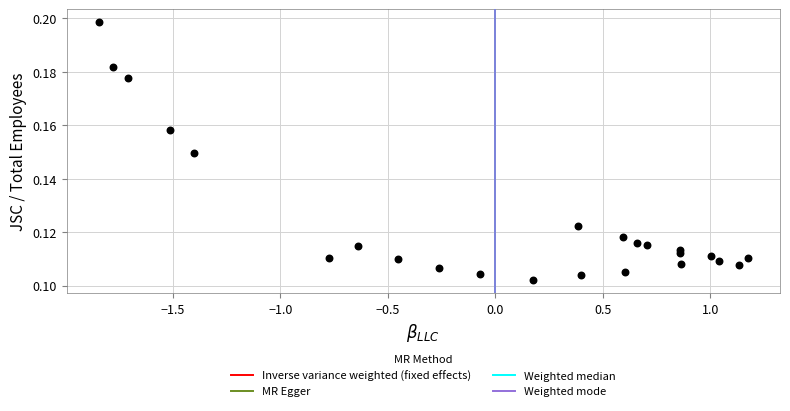

What is the range of X values (max minus min)?

3.0